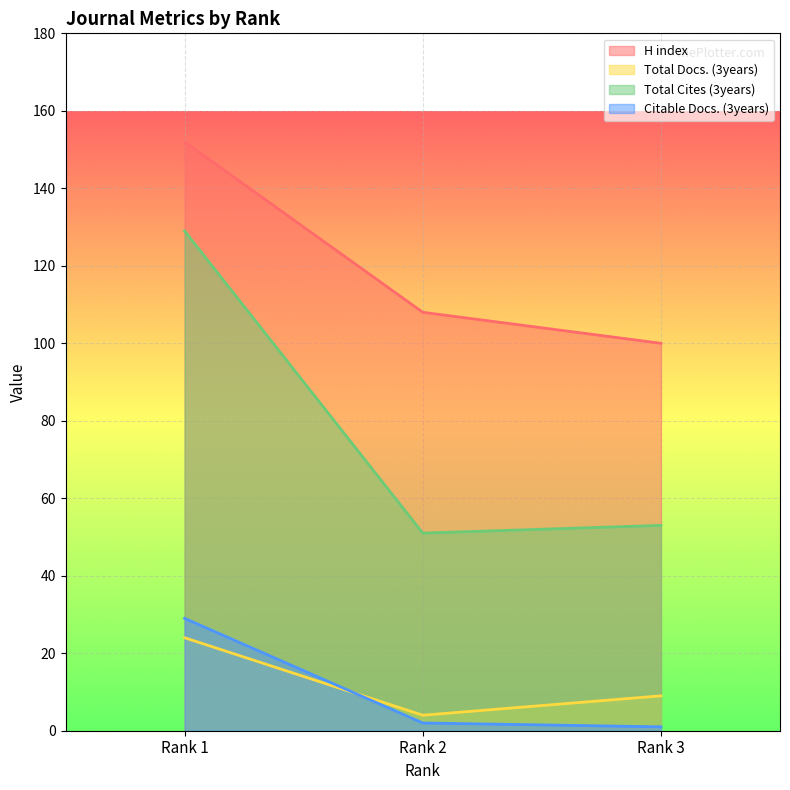

What is the sum of all Total Cites (3years) values?

233